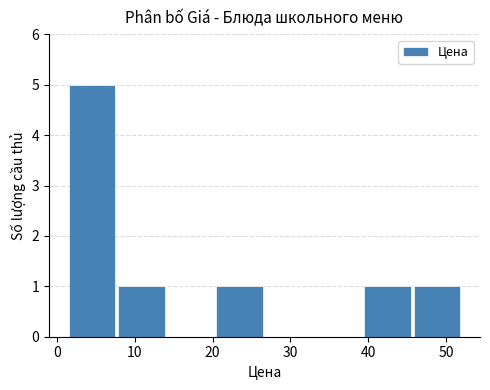

Which range on the x-axis has the tallest bar?

1 to 8